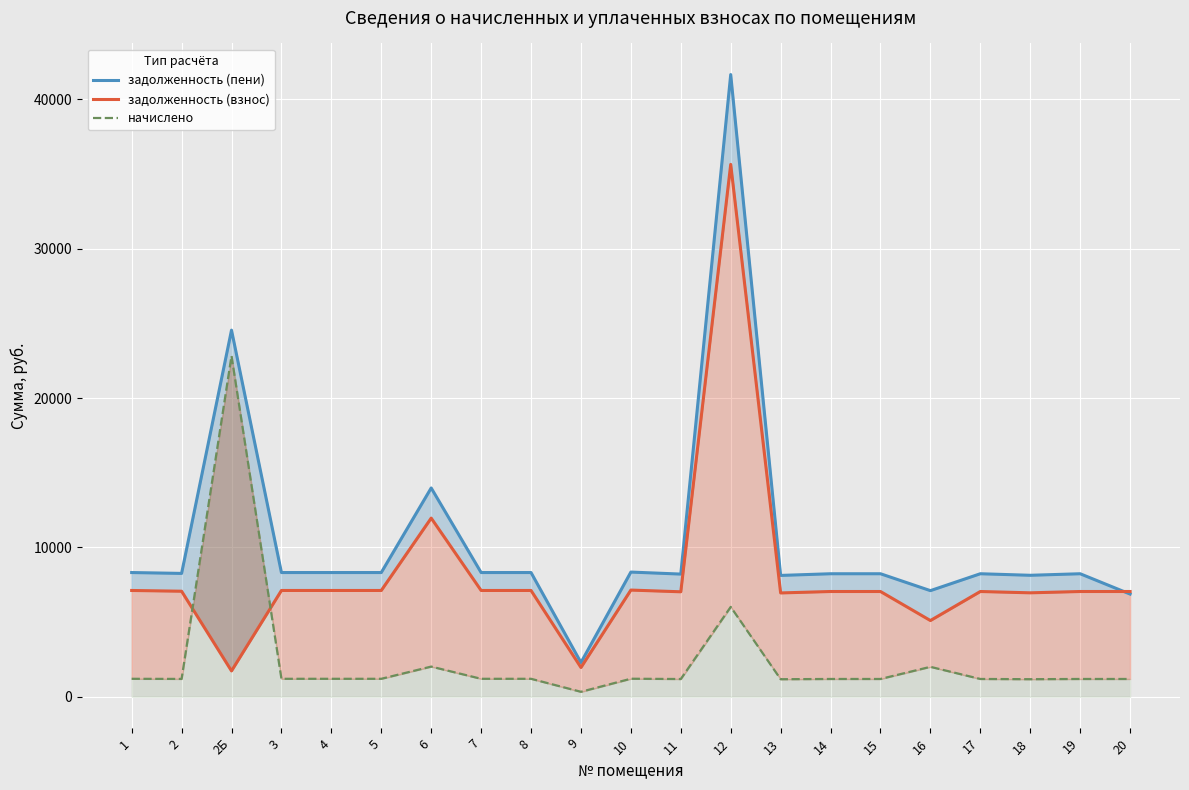

The задолженность (взнос) series shows 11152.9 at 2. True or false?

False